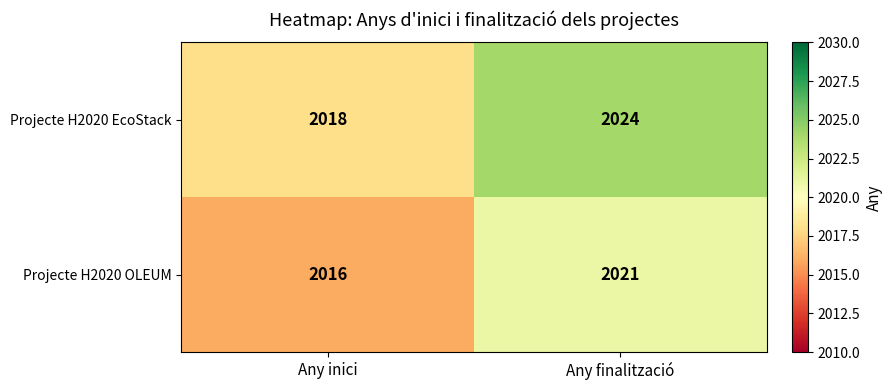

What is the maximum value shown in the chart?

2024